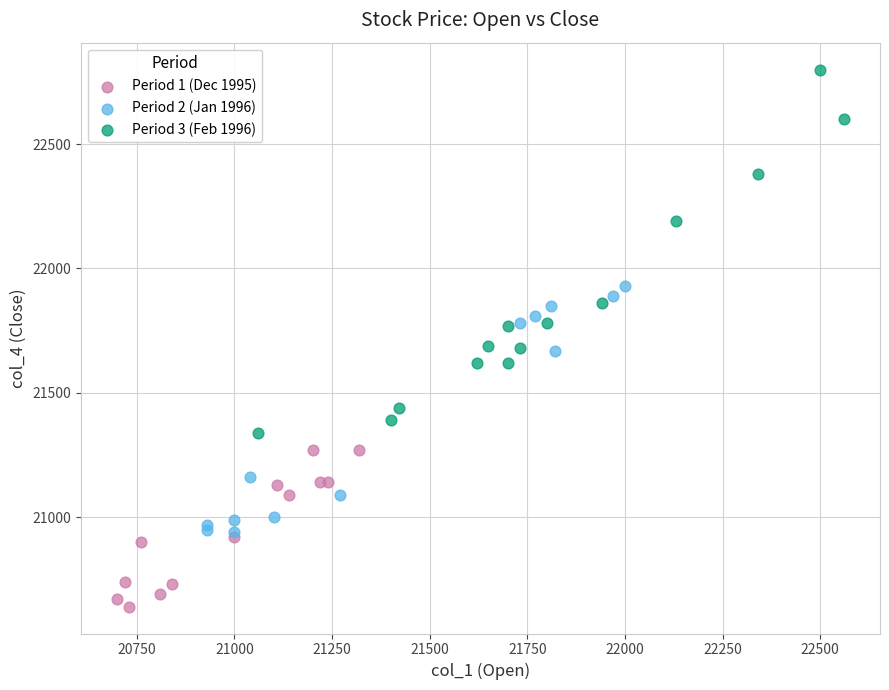

Which series reaches the minimum Y coordinate?

Period 1 (Dec 1995)